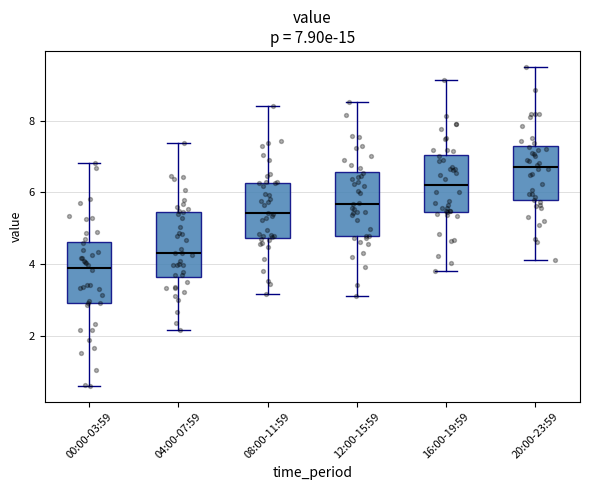

Which box has the lowest median line?

00:00-03:59